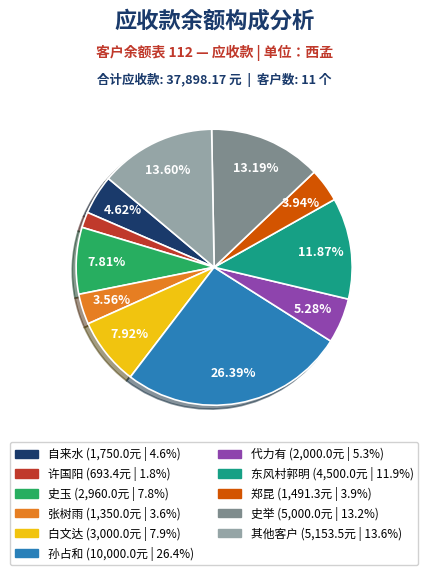

Is there any slice that represents more than half of the pie?

No